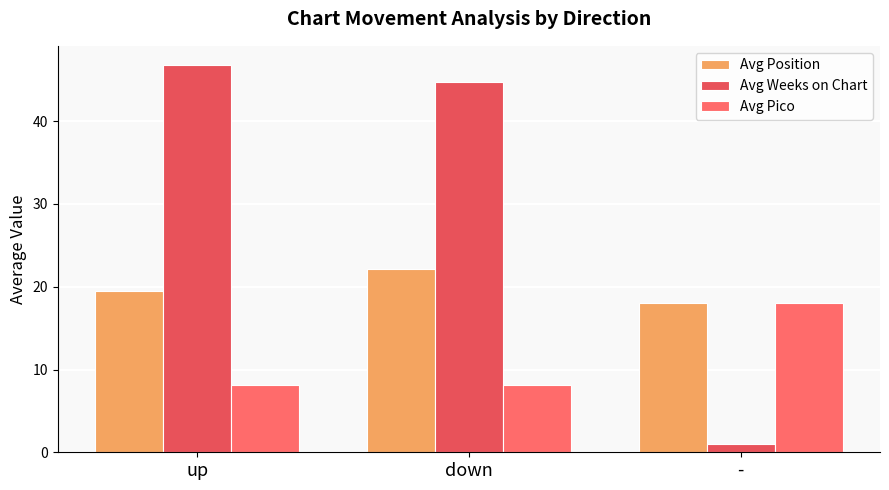

Which series changed the most between up and down?

Avg Position